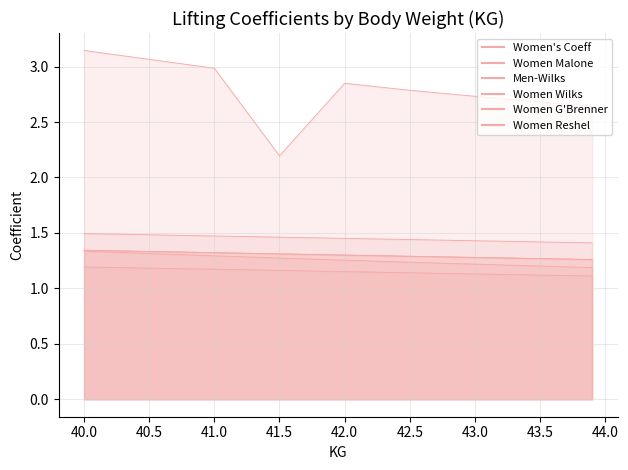

True or false: Women Wilks and Women Reshel cross at least once.

False